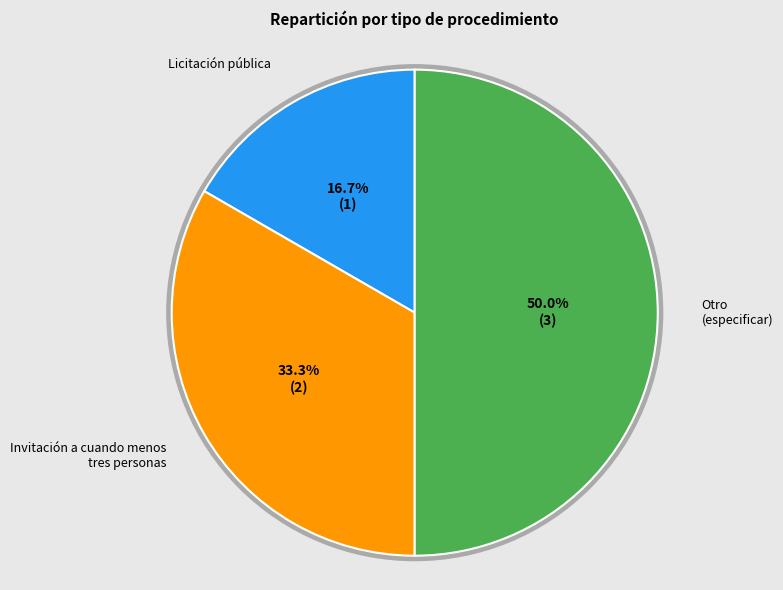

Rank the categories by value from highest to lowest.

Otro (especificar), Invitación a cuando menos tres personas, Licitación pública